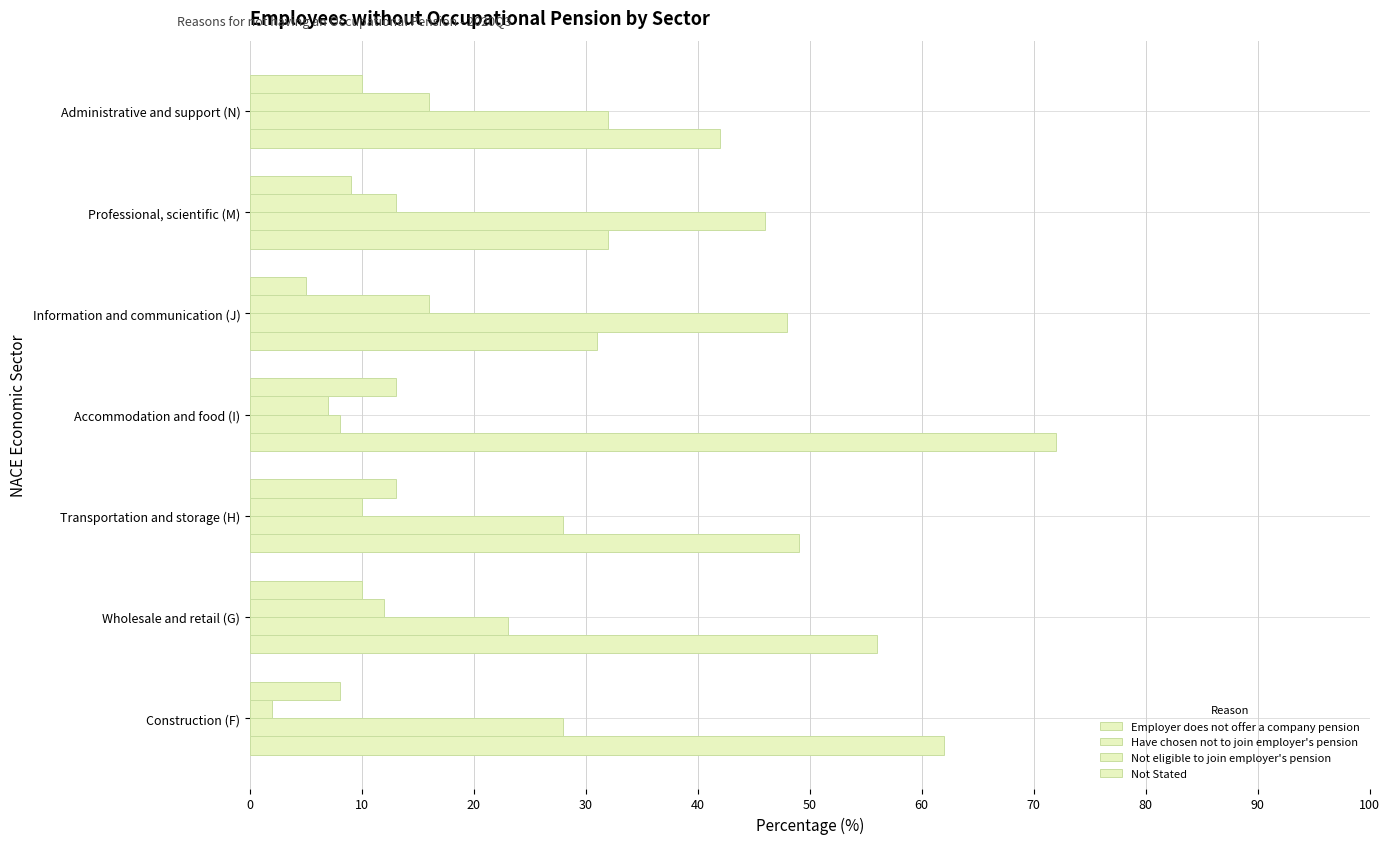

How many data points does each series have?

7